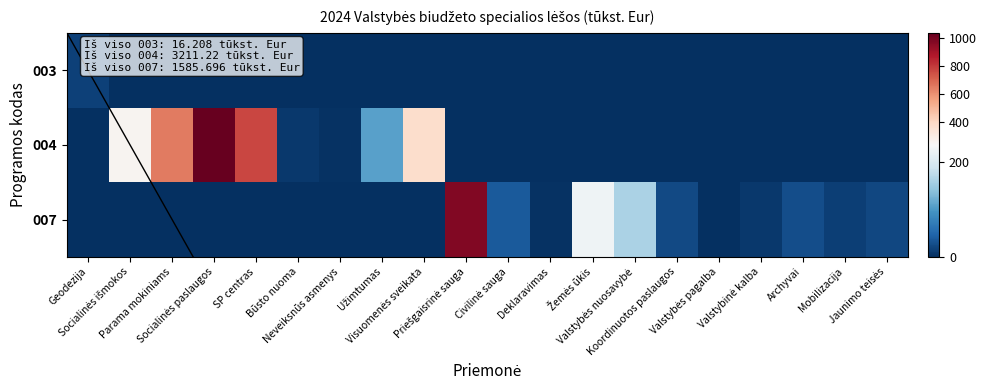

Reading left to right, extract all data points from this chart.

003: Geodezija=16.2	Socialinės išmokos=0.0	Parama mokiniams=0.0	Socialinės paslaugos=0.0	SP centras=0.0	Būsto nuoma=0.0	Neveiksnūs asmenys=0.0	Užimtumas=0.0	Visuomenės sveikata=0.0	Priešgaisrinė sauga=0.0	Civilinė sauga=0.0	Deklaravimas=0.0	Žemės ūkis=0.0	Valstybės nuosavybė=0.0	Koordinuotos paslaugos=0.0	Valstybės pagalba=0.0	Valstybinė kalba=0.0	Archyvai=0.0	Mobilizacija=0.0	Jaunimo teisės=0.0
004: Geodezija=0.0	Socialinės išmokos=258.2	Parama mokiniams=651.3	Socialinės paslaugos=1037.0	SP centras=770.2	Būsto nuoma=7.5	Neveiksnūs asmenys=2.1	Užimtumas=107.2	Visuomenės sveikata=377.7	Priešgaisrinė sauga=0.0	Civilinė sauga=0.0	Deklaravimas=0.0	Žemės ūkis=0.0	Valstybės nuosavybė=0.0	Koordinuotos paslaugos=0.0	Valstybės pagalba=0.0	Valstybinė kalba=0.0	Archyvai=0.0	Mobilizacija=0.0	Jaunimo teisės=0.0
007: Geodezija=0.0	Socialinės išmokos=0.0	Parama mokiniams=0.0	Socialinės paslaugos=0.0	SP centras=0.0	Būsto nuoma=0.0	Neveiksnūs asmenys=0.0	Užimtumas=0.0	Visuomenės sveikata=0.0	Priešgaisrinė sauga=979.4	Civilinė sauga=37.7	Deklaravimas=3.6	Žemės ūkis=225.8	Valstybės nuosavybė=162.0	Koordinuotos paslaugos=24.0	Valstybės pagalba=0.2	Valstybinė kalba=8.0	Archyvai=27.7	Mobilizacija=13.7	Jaunimo teisės=22.0